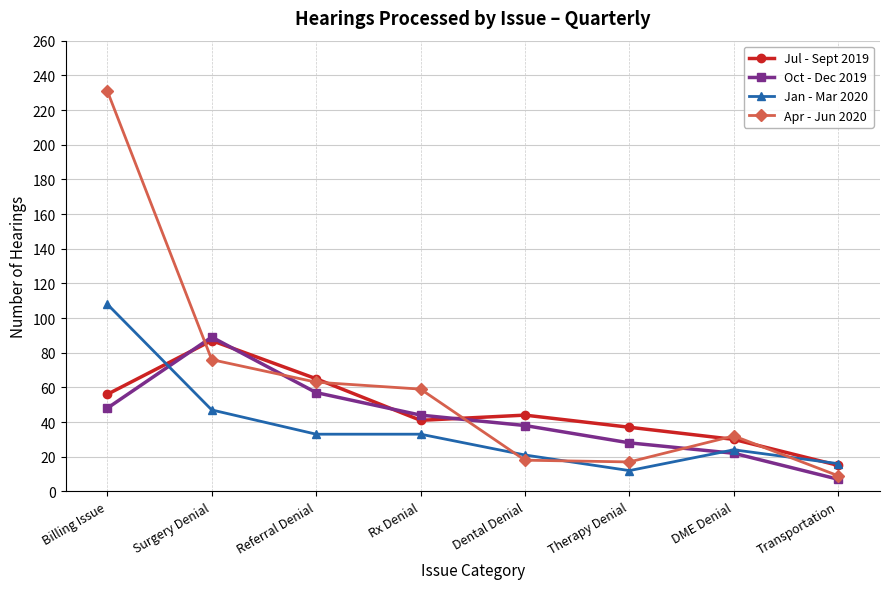

True or false: Jul - Sept 2019 and Apr - Jun 2020 cross at least once.

True